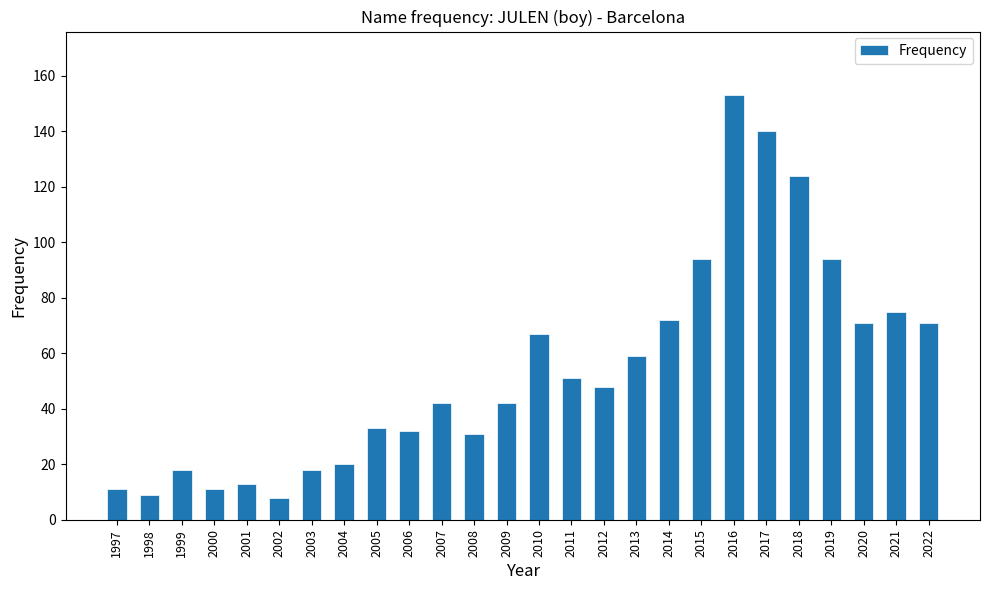

What is the difference between the maximum and minimum values?

145